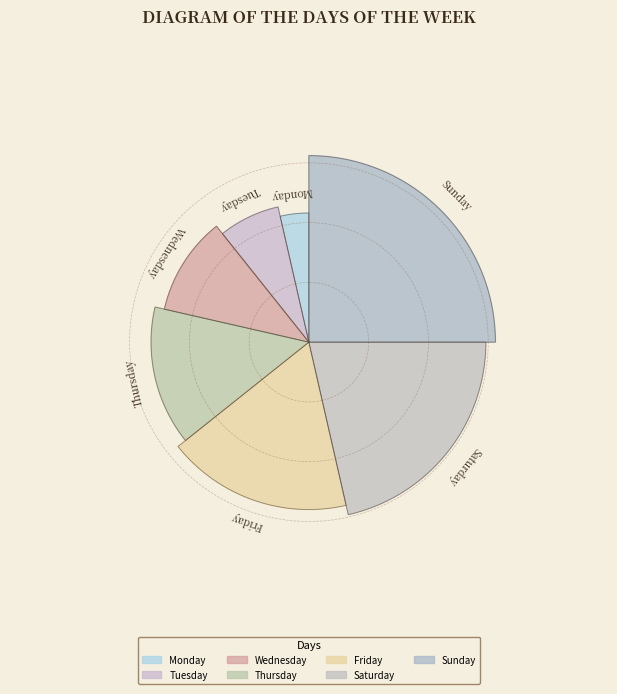

To the nearest percent, what is the average slice percentage?

14%